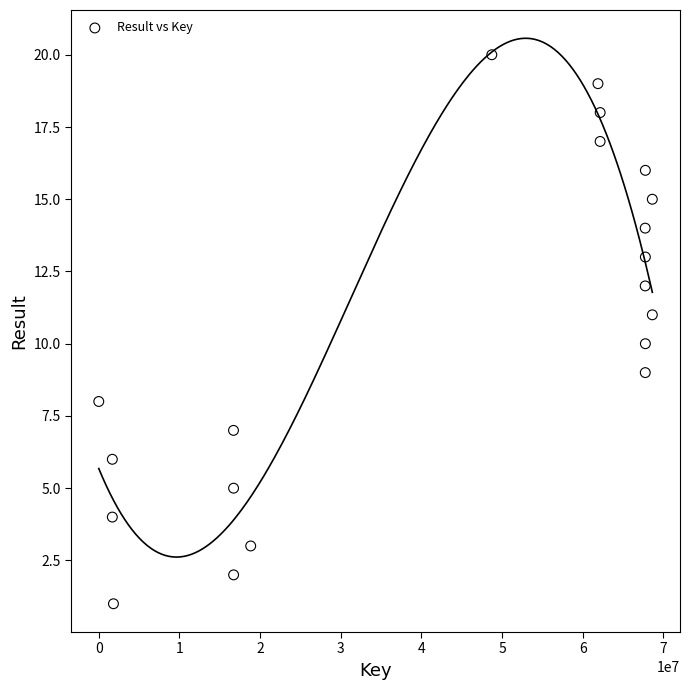

What is the range of Y values (max minus min)?

19